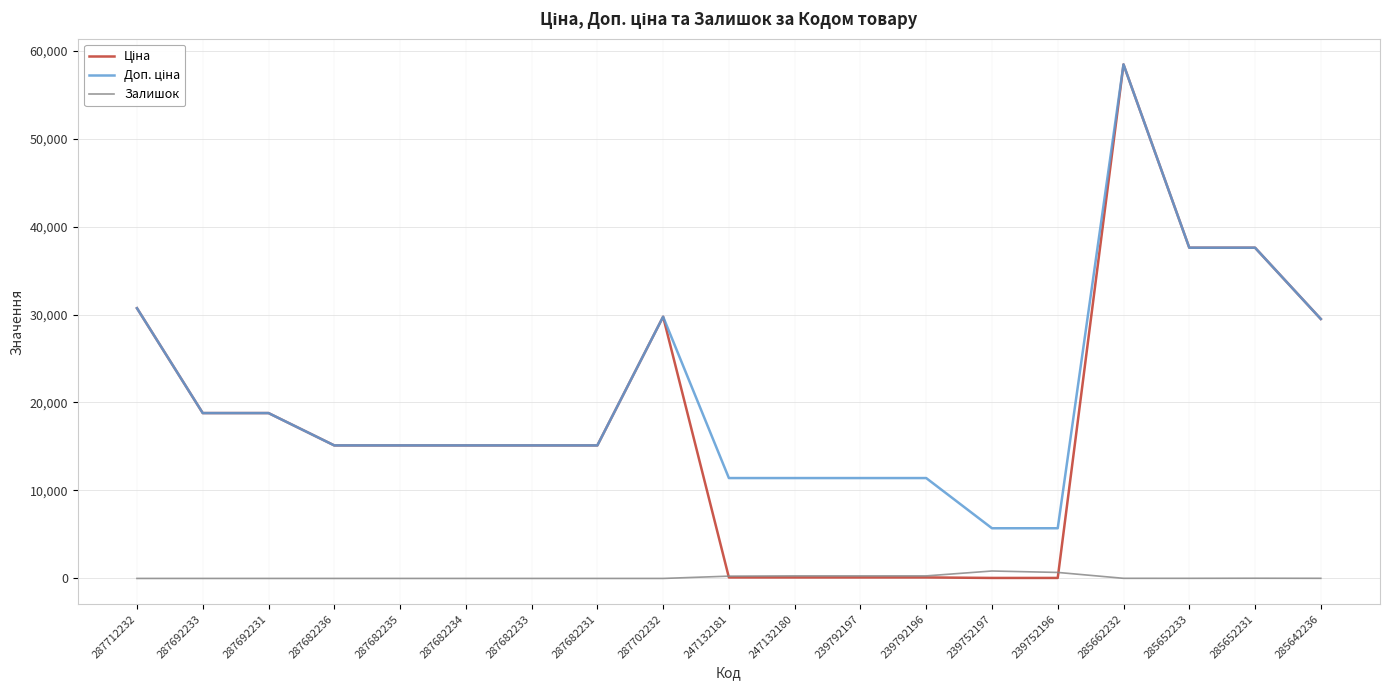

At which category is the sum across all series the highest?

285662232